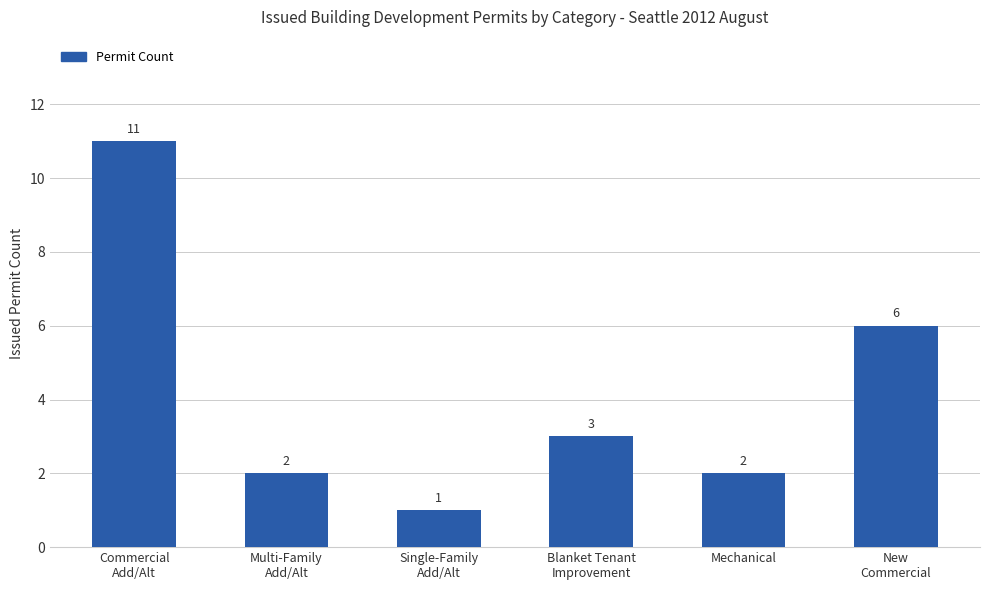

What is the label of the 3rd bar from the left?

Single-Family
Add/Alt